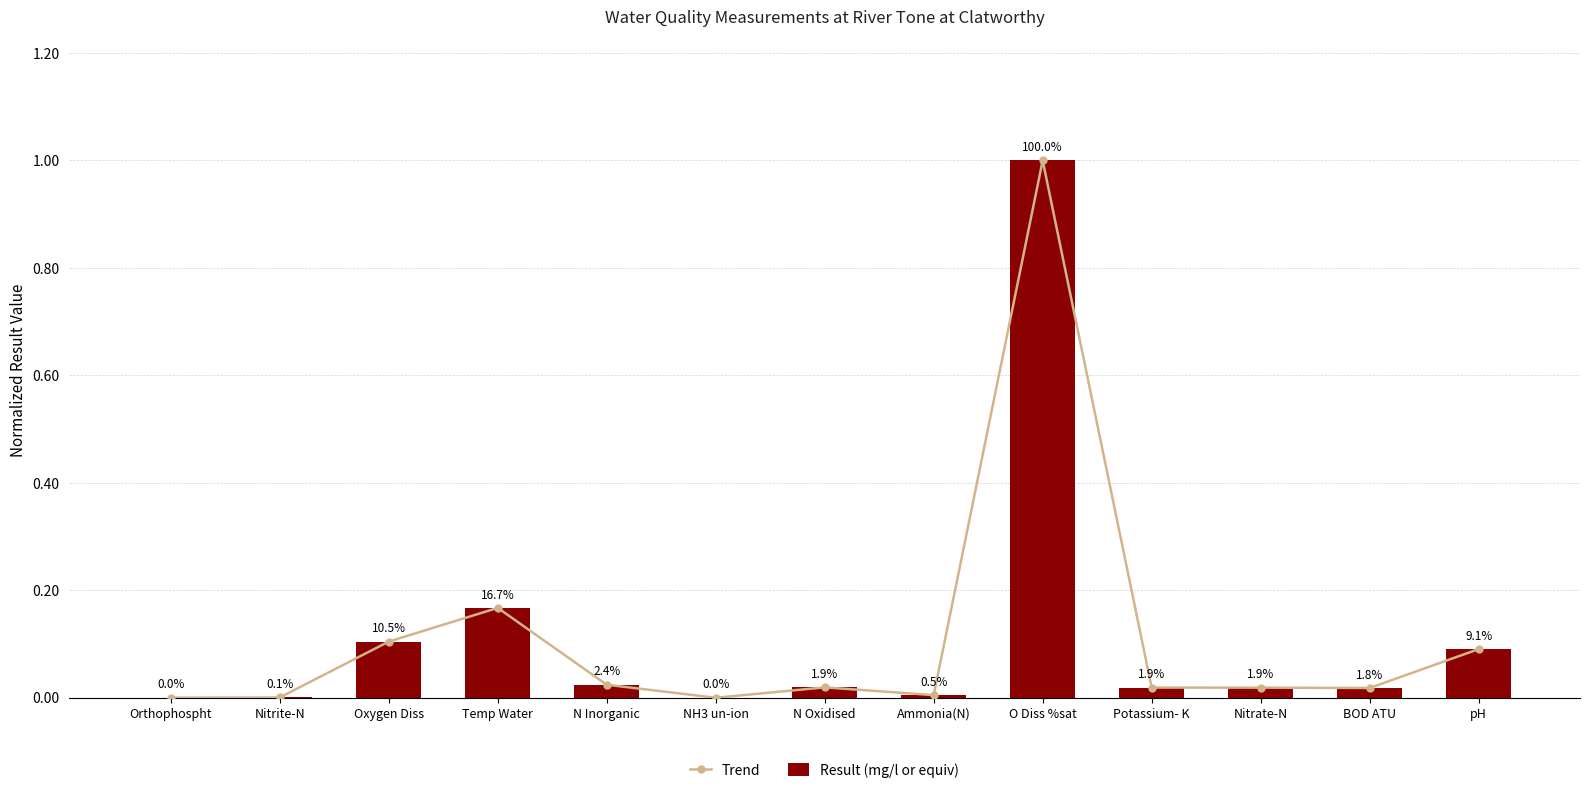

Is the value of Result (mg/l or equiv) at Temp Water greater than the value of Trend at pH?

Yes